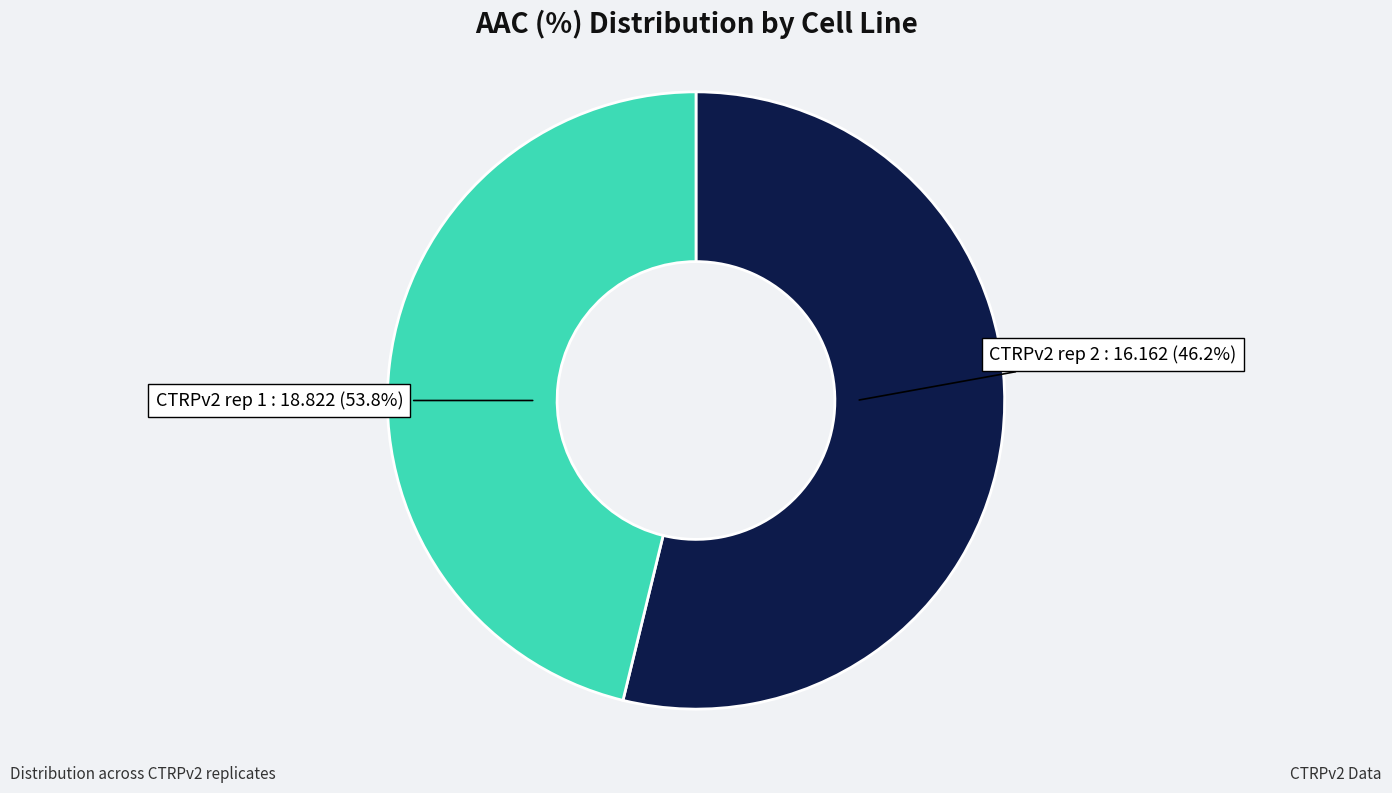

How much of the chart is everything except CTRPv2 rep 2?

53.8%